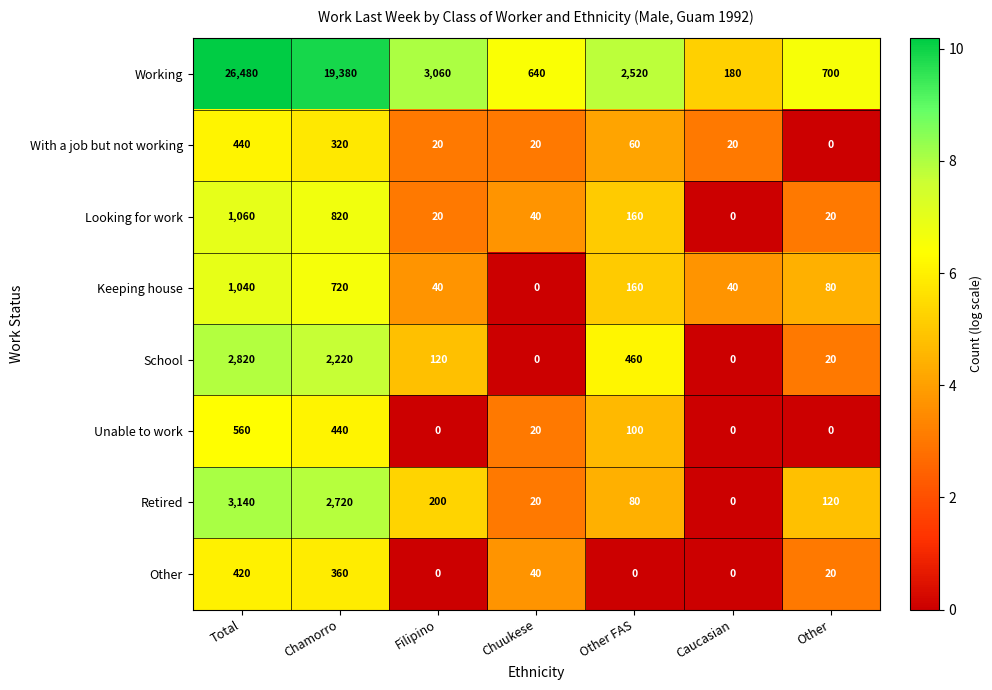

List the series in order of their peak value, highest first.

Working, Retired, School, Looking for work, Keeping house, Unable to work, With a job but not working, Other